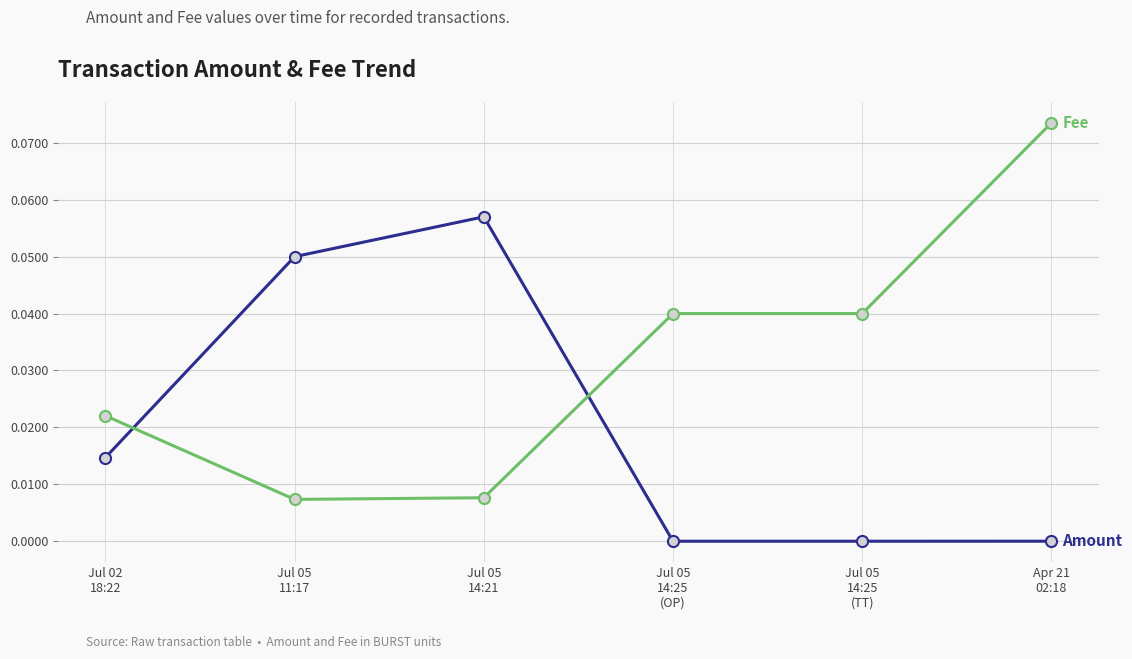

How many data points does each series have?

6